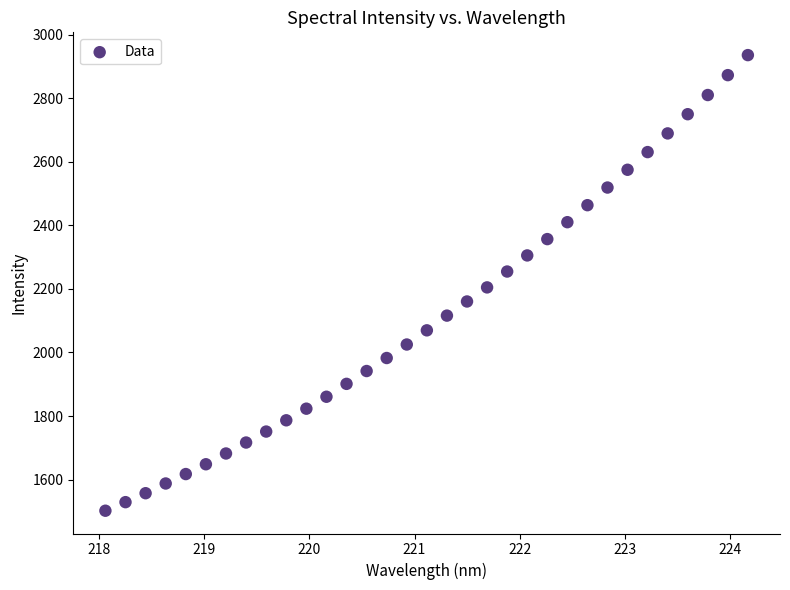

What is the range of Y values (max minus min)?

1434.3